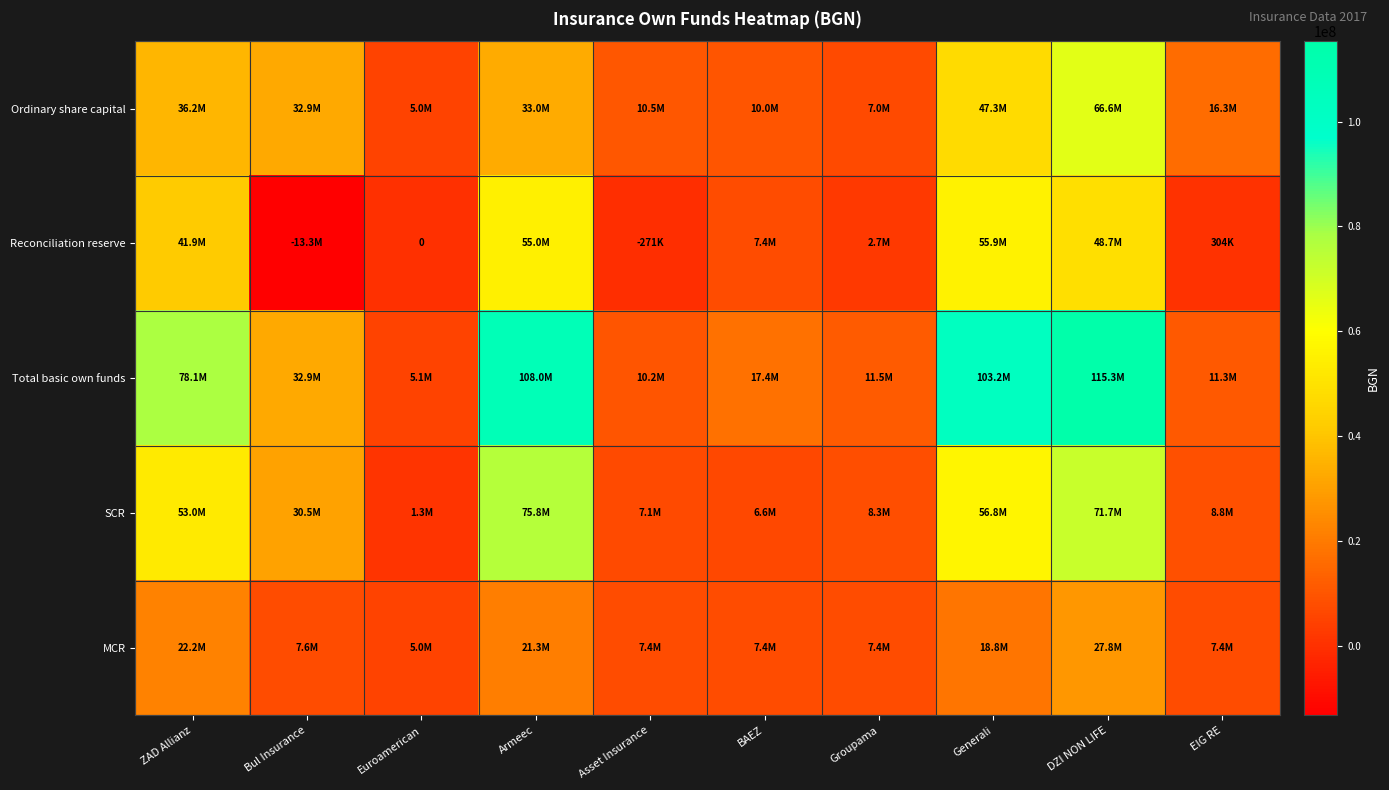

Between Asset Insurance and BAEZ, which is larger?

Asset Insurance